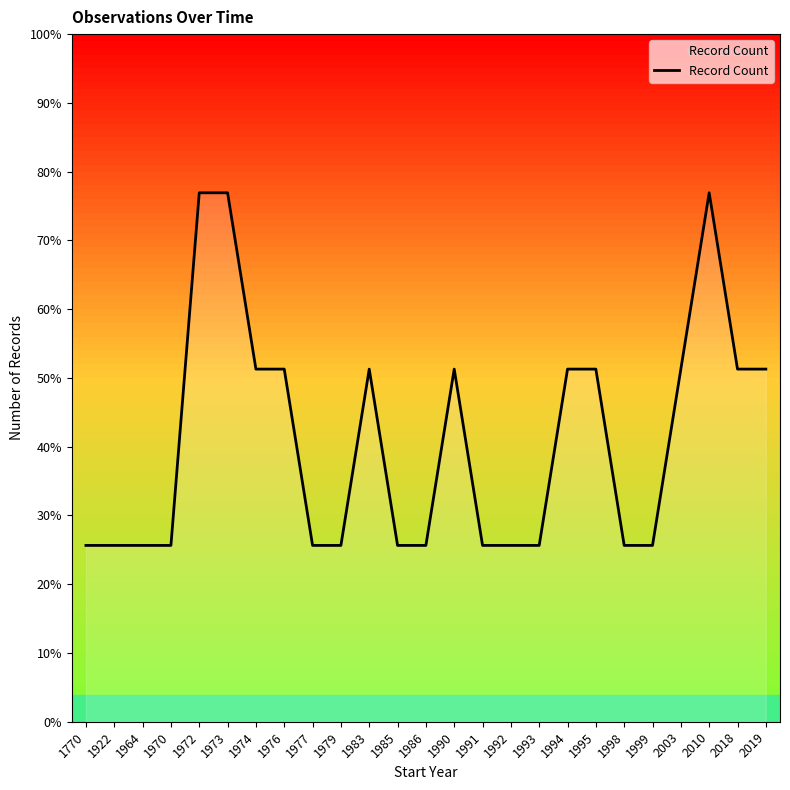

What is the change in value from 1993 to 2018?

+1